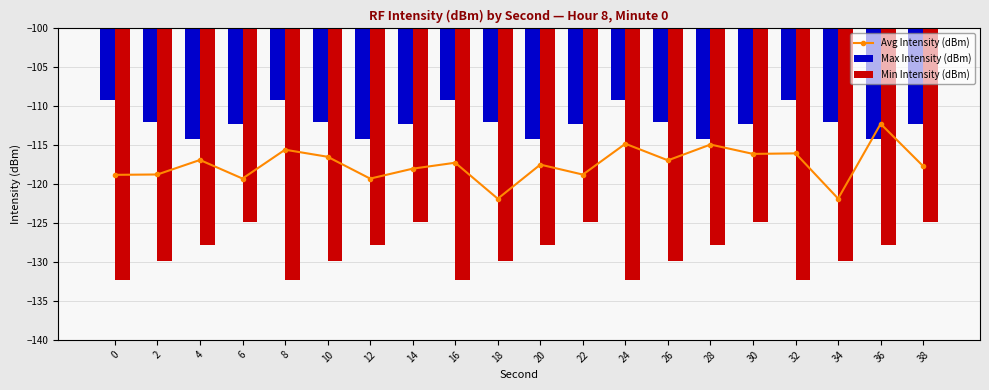

Reading left to right, transcribe all the data shown in this chart.

Avg Intensity (dBm): 0=-118.8	2=-118.8	4=-116.9	6=-119.3	8=-115.6	10=-116.5	12=-119.3	14=-118.0	16=-117.2	18=-121.9	20=-117.5	22=-118.8	24=-114.8	26=-116.9	28=-114.9	30=-116.1	32=-116.0	34=-121.9	36=-112.2	38=-117.7
Max Intensity (dBm): 0=-109.2	2=-112.0	4=-114.2	6=-112.2	8=-109.2	10=-112.0	12=-114.2	14=-112.2	16=-109.2	18=-112.0	20=-114.2	22=-112.2	24=-109.2	26=-112.0	28=-114.2	30=-112.2	32=-109.2	34=-112.0	36=-114.2	38=-112.2
Min Intensity (dBm): 0=-132.2	2=-129.9	4=-127.8	6=-124.9	8=-132.2	10=-129.9	12=-127.8	14=-124.9	16=-132.2	18=-129.9	20=-127.8	22=-124.9	24=-132.2	26=-129.9	28=-127.8	30=-124.9	32=-132.2	34=-129.9	36=-127.8	38=-124.9